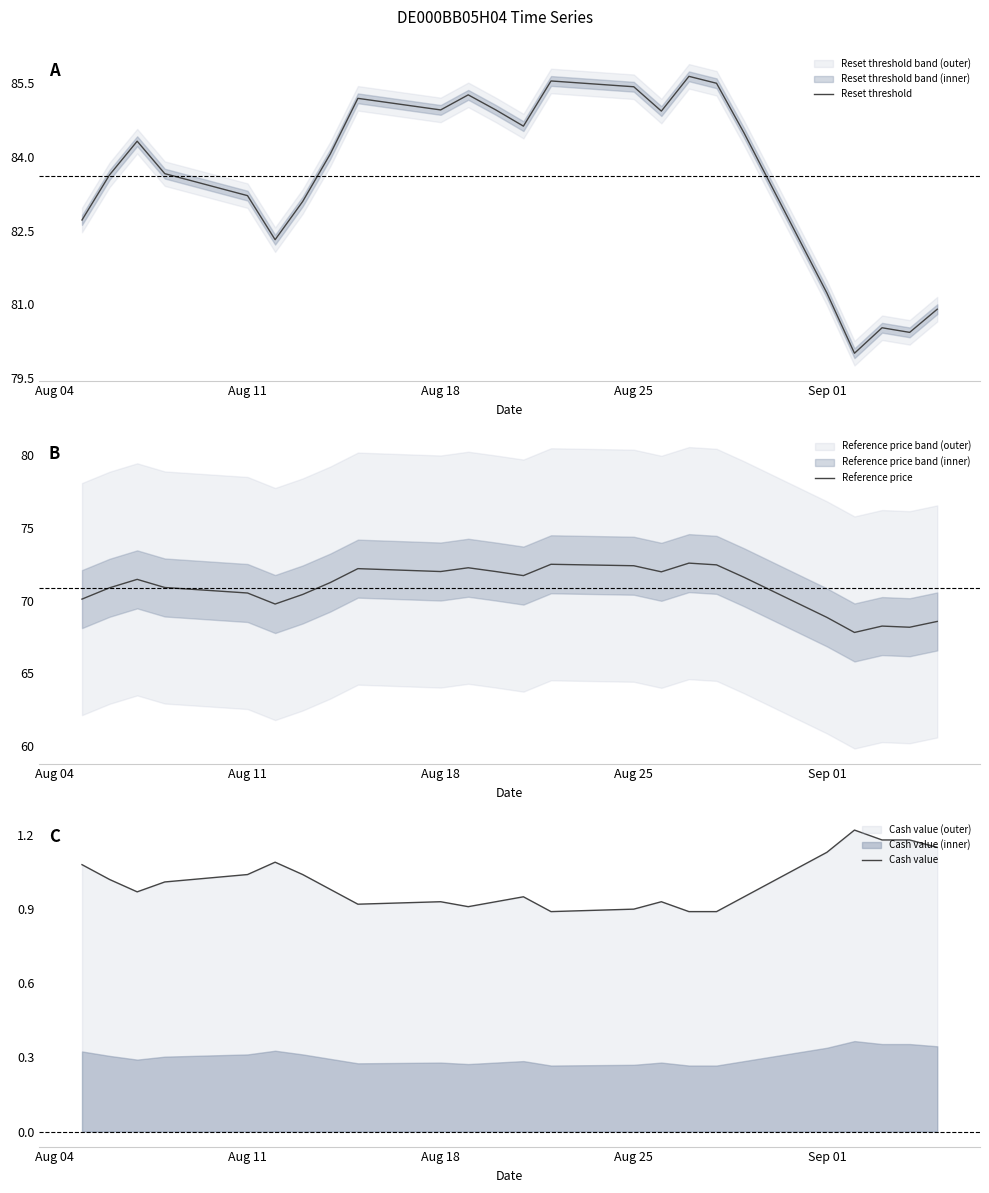

What is the average value of the Reference price series?

70.9